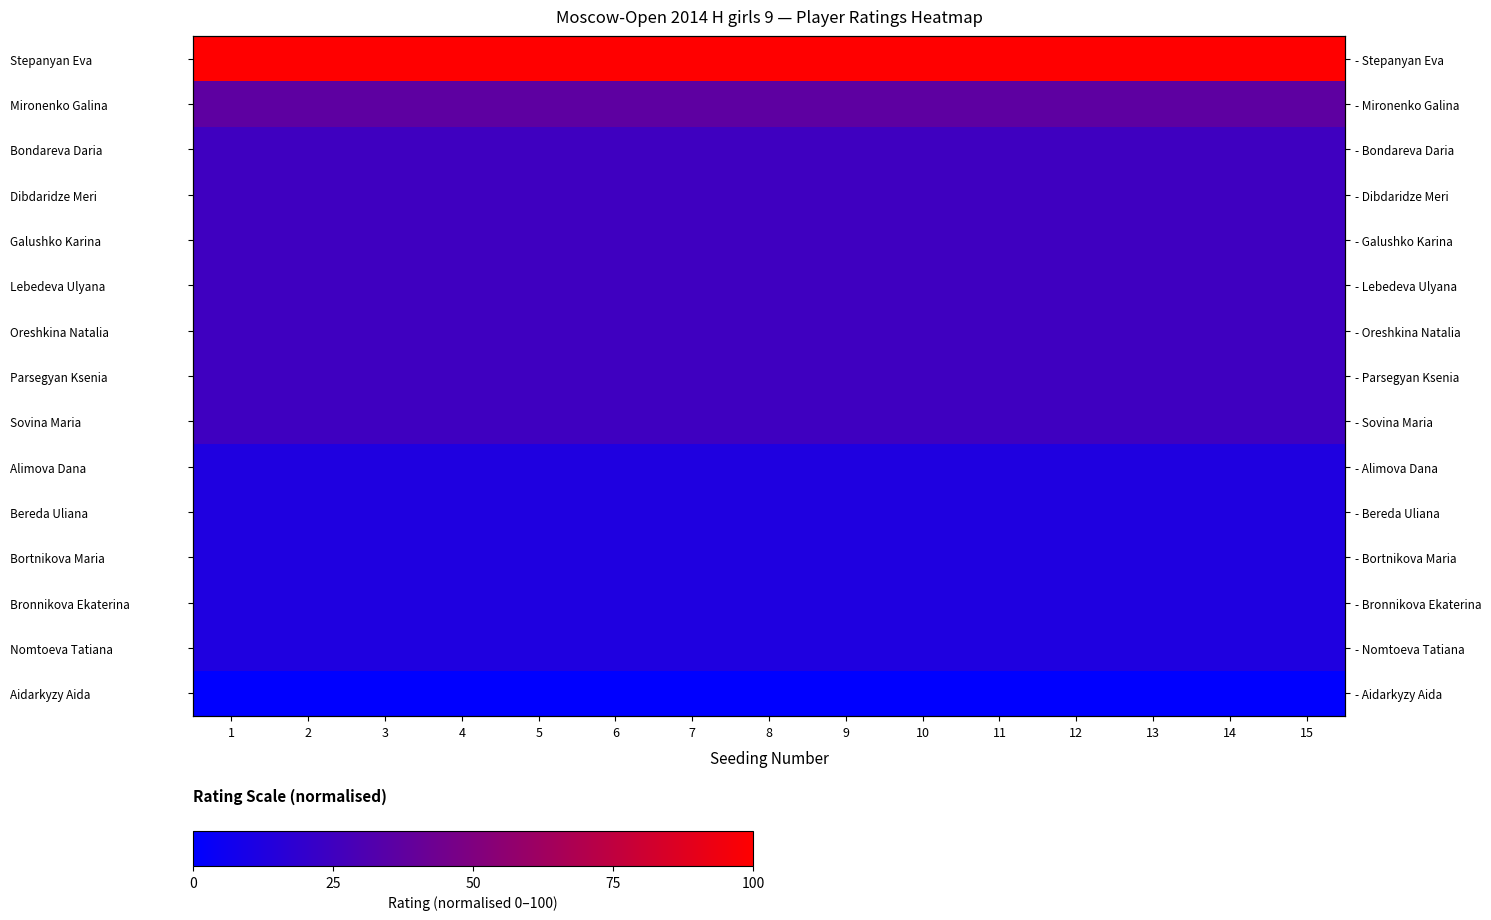

At 2, list the series in order from smallest to largest.

Aidarkyzy Aida, Alimova Dana, Bereda Uliana, Bortnikova Maria, Bronnikova Ekaterina, Nomtoeva Tatiana, Bondareva Daria, Dibdaridze Meri, Galushko Karina, Lebedeva Ulyana, Oreshkina Natalia, Parsegyan Ksenia, Sovina Maria, Mironenko Galina, Stepanyan Eva